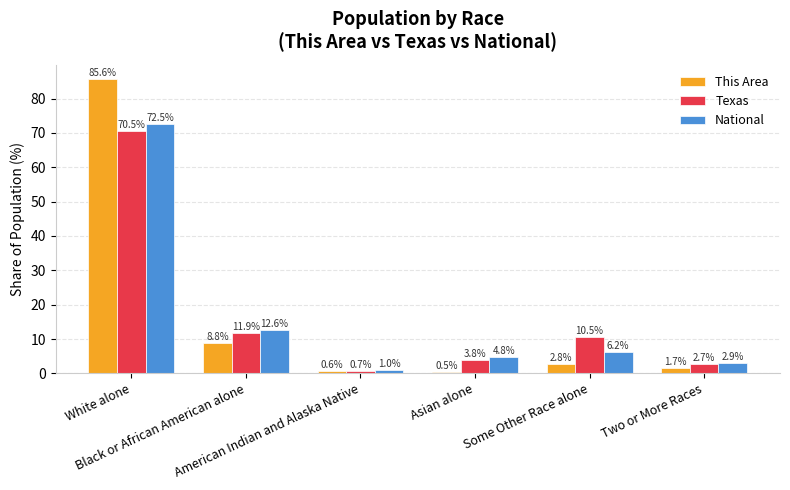

The value of This Area at Black or African American alone is 8.8. True or false?

True